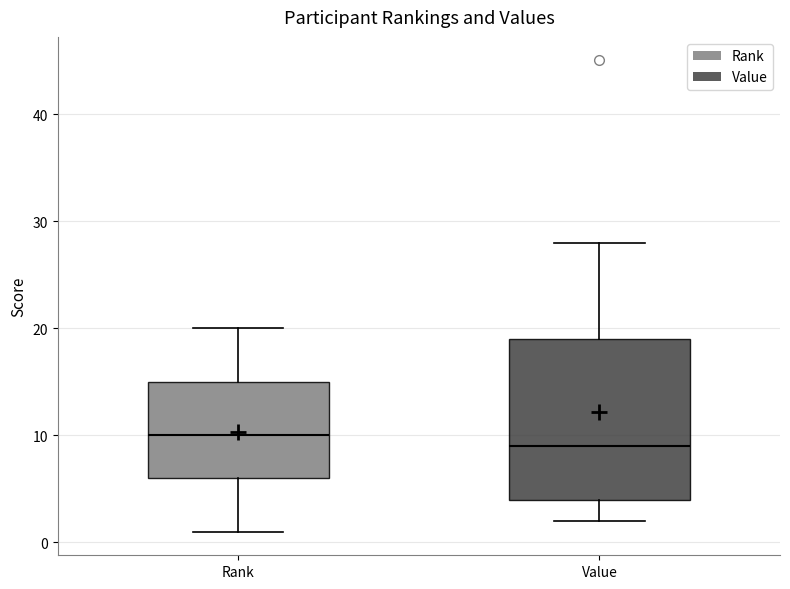

Reading left to right, read every box against the y-axis: the position of its median line, the range the box covers, and the ends of its whiskers. The values are not printed on the chart, so give them approximately, as read against the axis.

Rank: median 10, box 6 to 15, whiskers 1 to 20
Value: median 9, box 4 to 19, whiskers 2 to 28